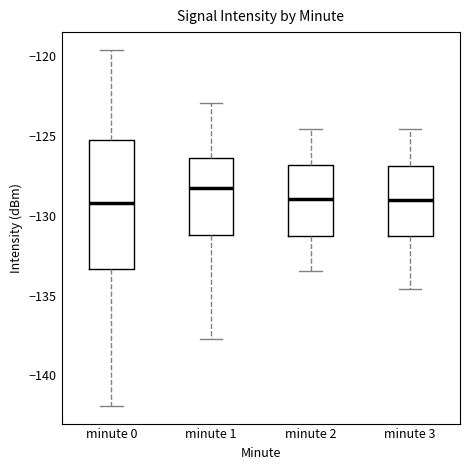

Which box has the highest median line?

minute 1